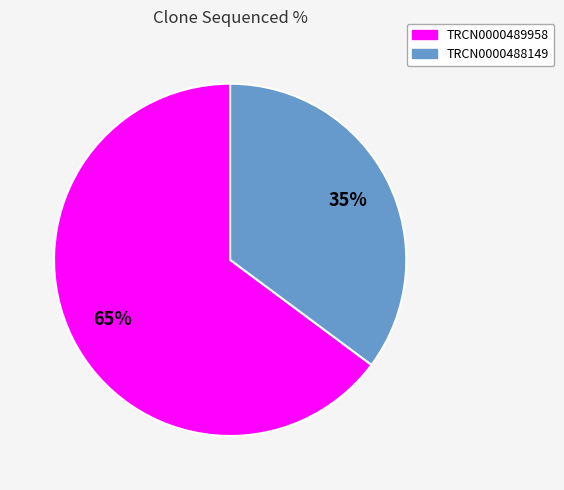

Between TRCN0000489958 and TRCN0000488149, which is larger?

TRCN0000489958